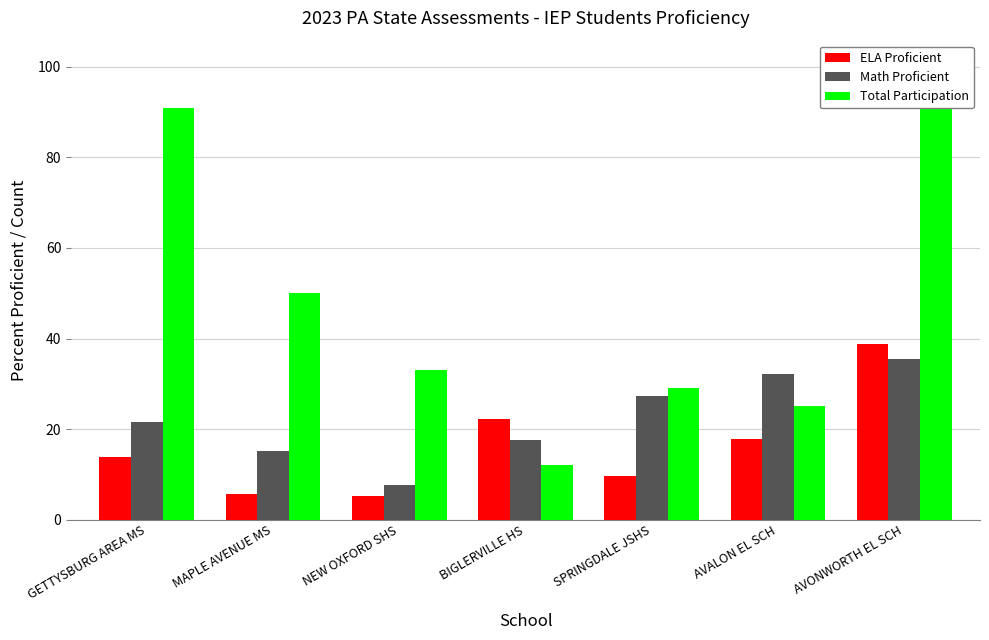

What is the label of the 7th bar from the right?

GETTYSBURG AREA MS